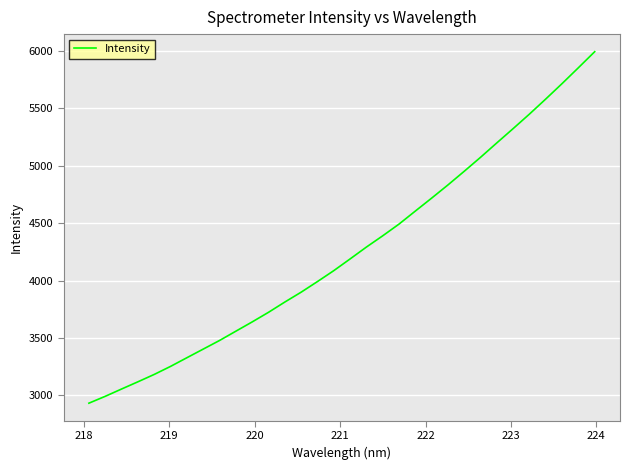

What is the maximum value shown in the chart?

5993.5